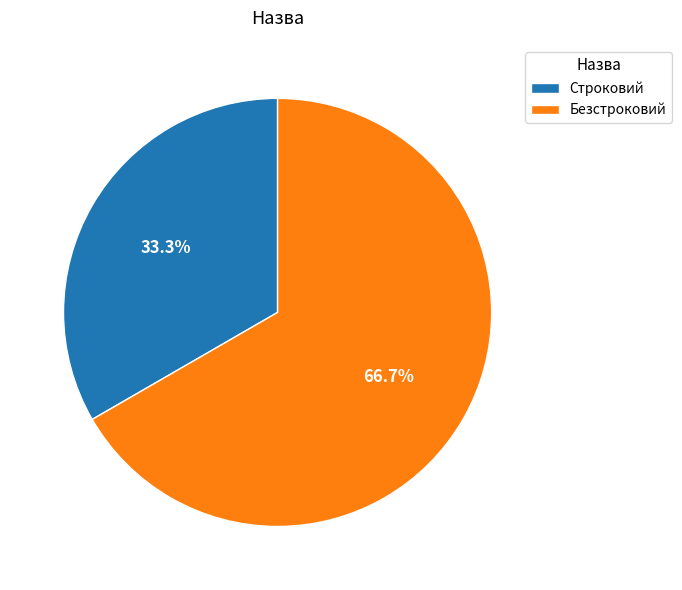

Rank the categories by value from lowest to highest.

Строковий, Безстроковий